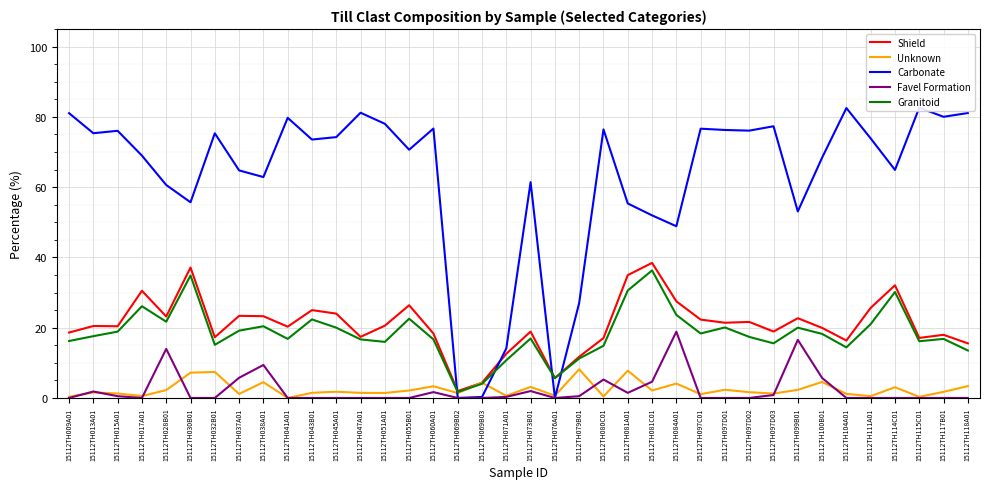

Rank the categories by Unknown value from highest to lowest.

15112TH079B01, 15112TH081A01, 15112TH032B01, 15112TH030B01, 15112TH100B01, 15112TH038A01, 15112TH069B03, 15112TH084A01, 15112TH118A01, 15112TH060A01, 15112TH073B01, 15112TH114C01, 15112TH097D01, 15112TH099B01, 15112TH028B01, 15112TH081C01, 15112TH055B01, 15112TH045A01, 15112TH117B01, 15112TH097D02, 15112TH013A01, 15112TH043B01, 15112TH047A01, 15112TH051A01, 15112TH069B02, 15112TH015A01, 15112TH097D03, 15112TH104A01, 15112TH037A01, 15112TH097C01, 15112TH076A01, 15112TH071A01, 15112TH017A01, 15112TH111A01, 15112TH080C01, 15112TH009A01, 15112TH115C01, 15112TH041A01